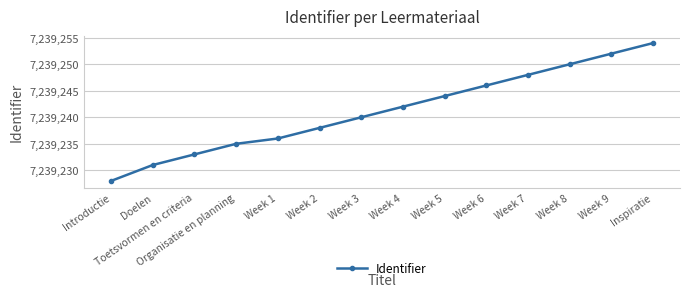

Reading left to right, list all the values displayed in this chart.

7239228	7239231	7239233	7239235	7239236	7239238	7239240	7239242	7239244	7239246	7239248	7239250	7239252	7239254